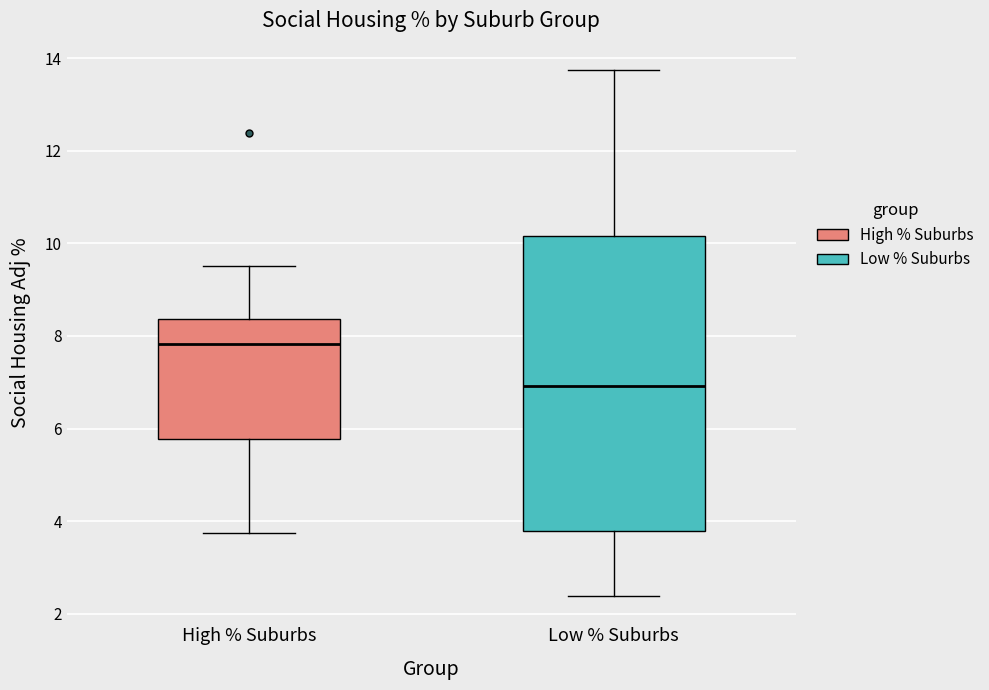

Where does the median line of the box for High % Suburbs sit on the y-axis? The values are not printed on the chart, so give them approximately, as read against the axis.

7.8